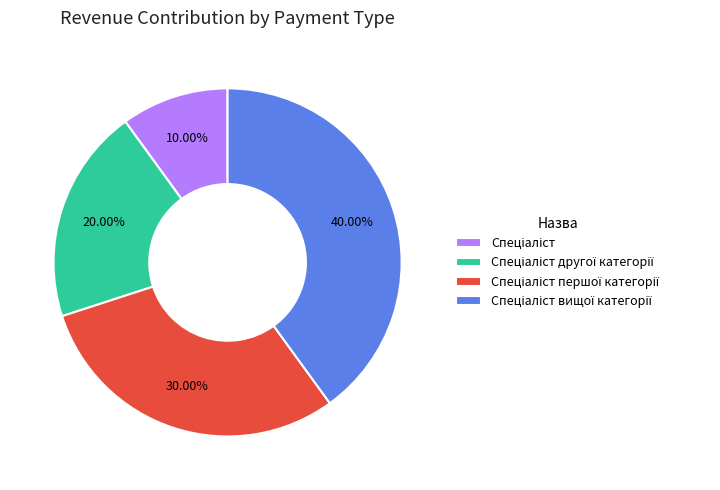

Does any single category account for the majority?

No